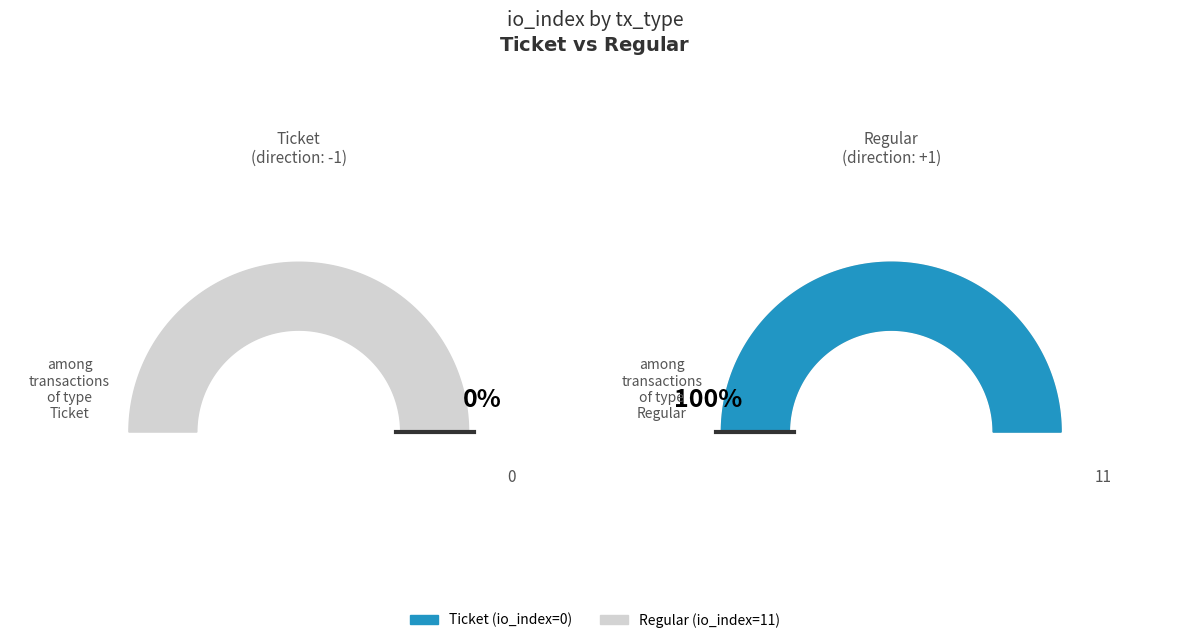

To the nearest percent, what is the difference between the largest and smallest slice percentages?

100%